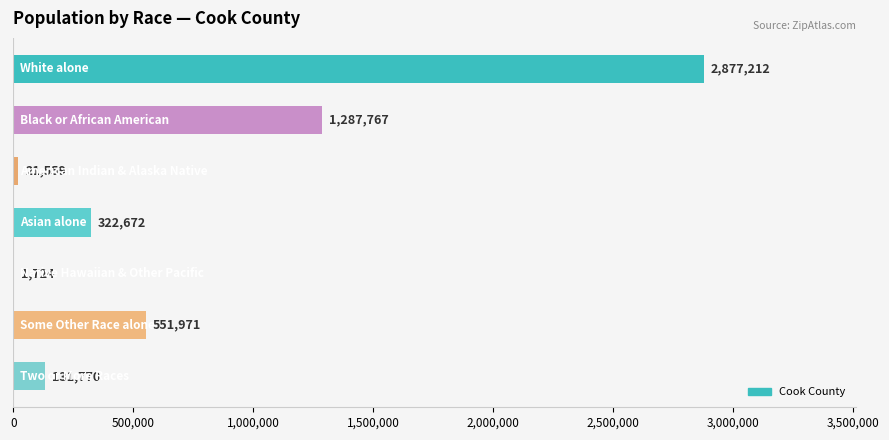

What is the maximum value shown in the chart?

2877212